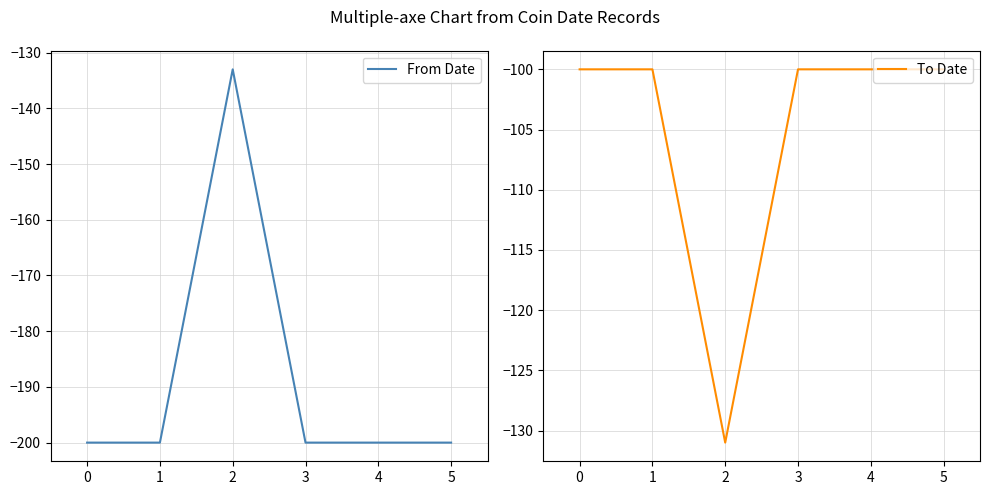

How many series are shown in this chart?

2